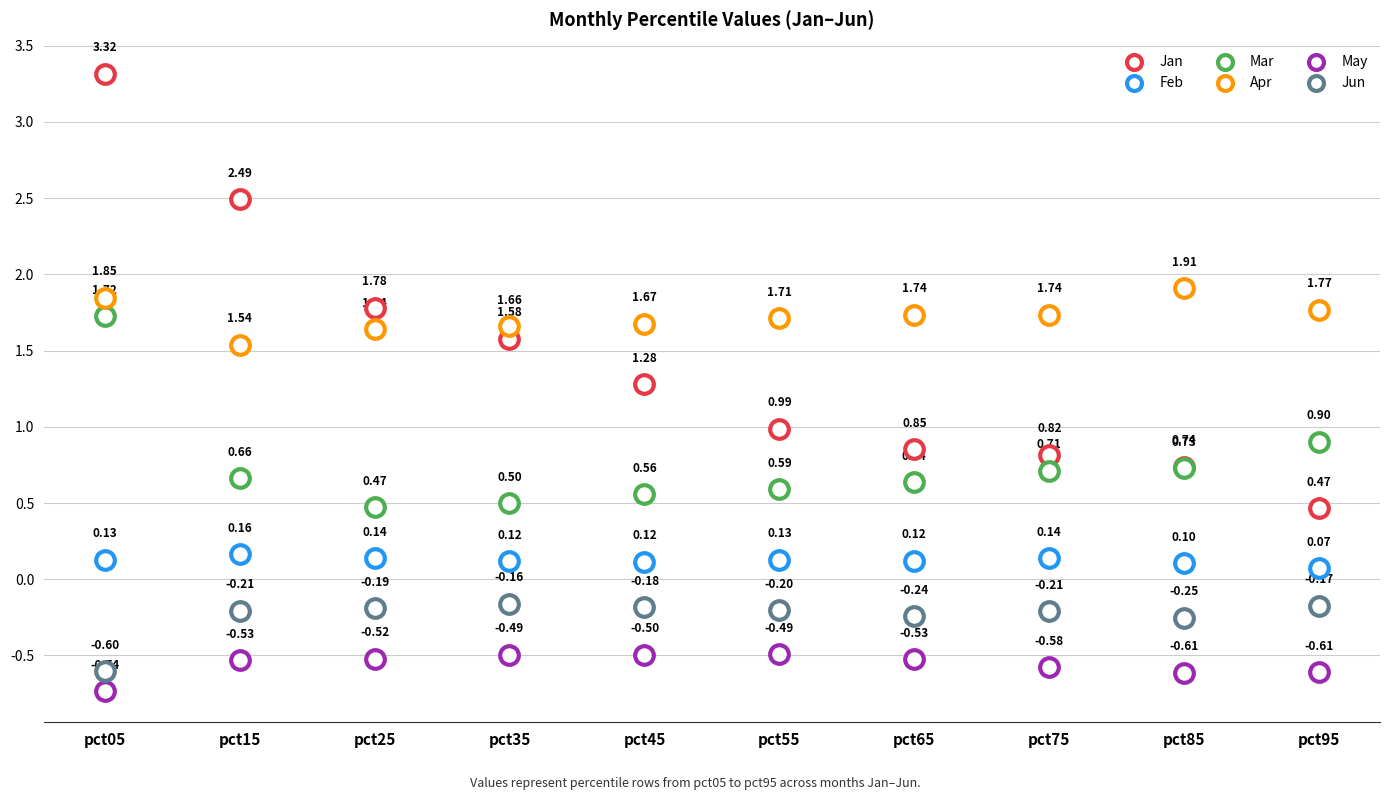

What are all the series names shown in the legend?

Jan, Feb, Mar, Apr, May, Jun